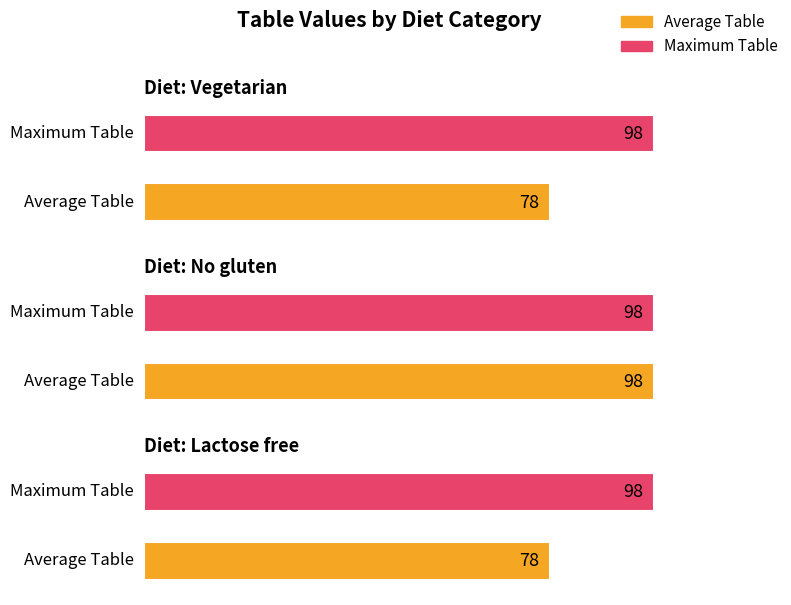

Which series has the widest spread of values?

Average Table